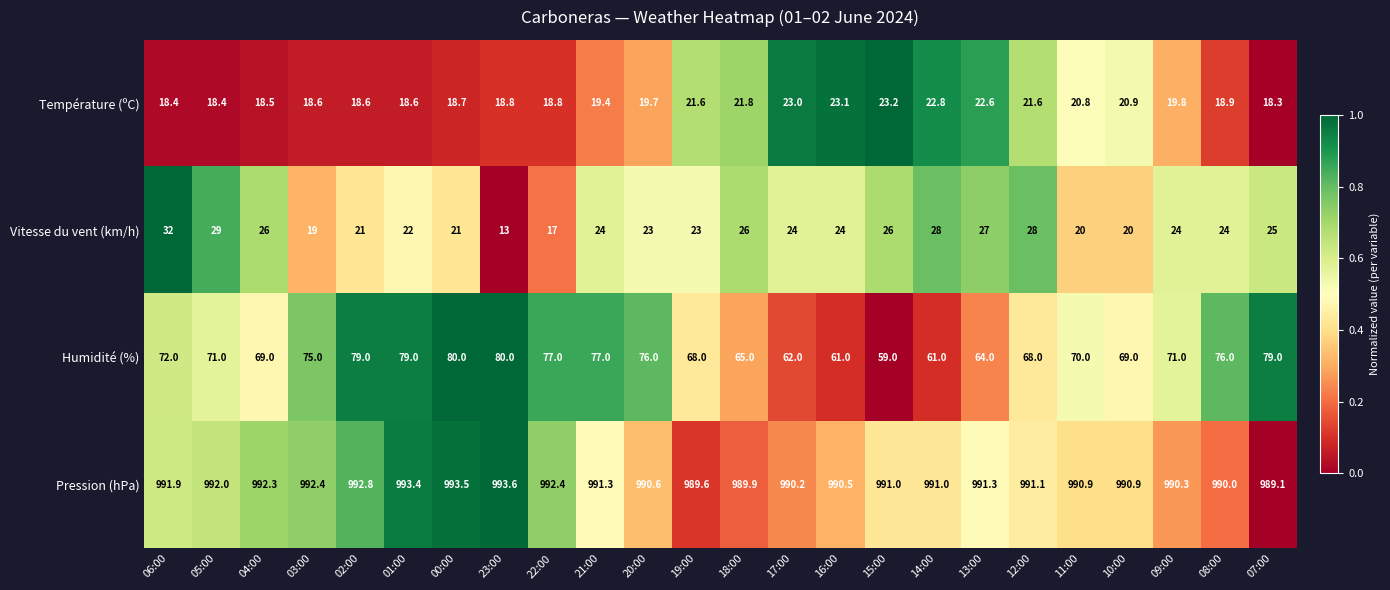

What is the minimum value shown in the chart?

13.0